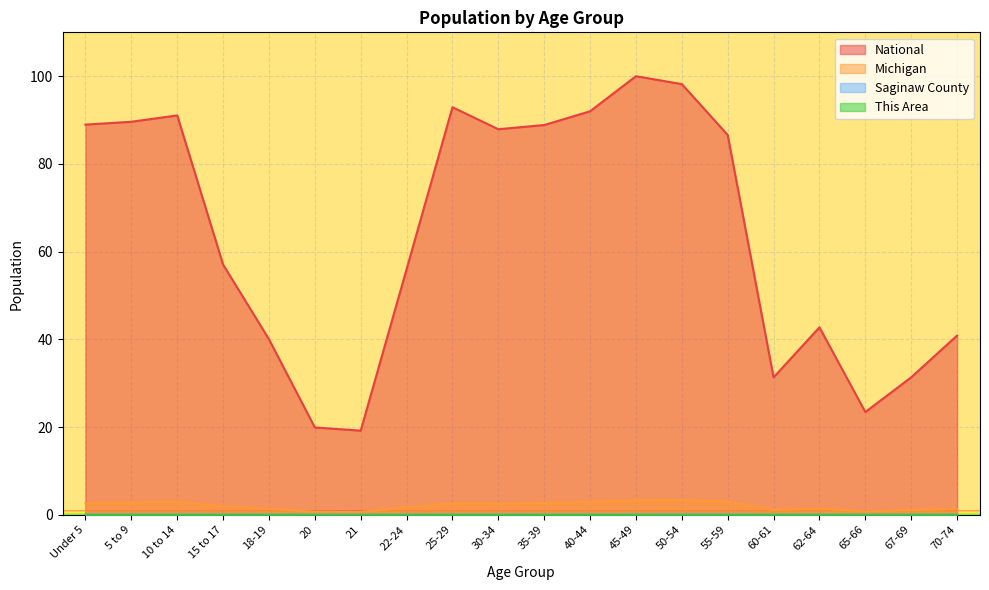

At which category is the sum across all series the highest?

45-49